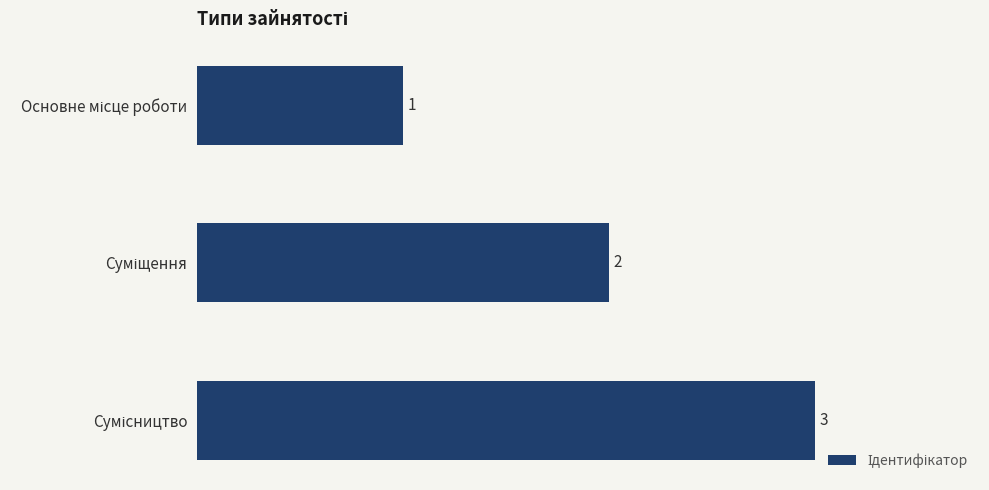

What is the maximum value shown in the chart?

3